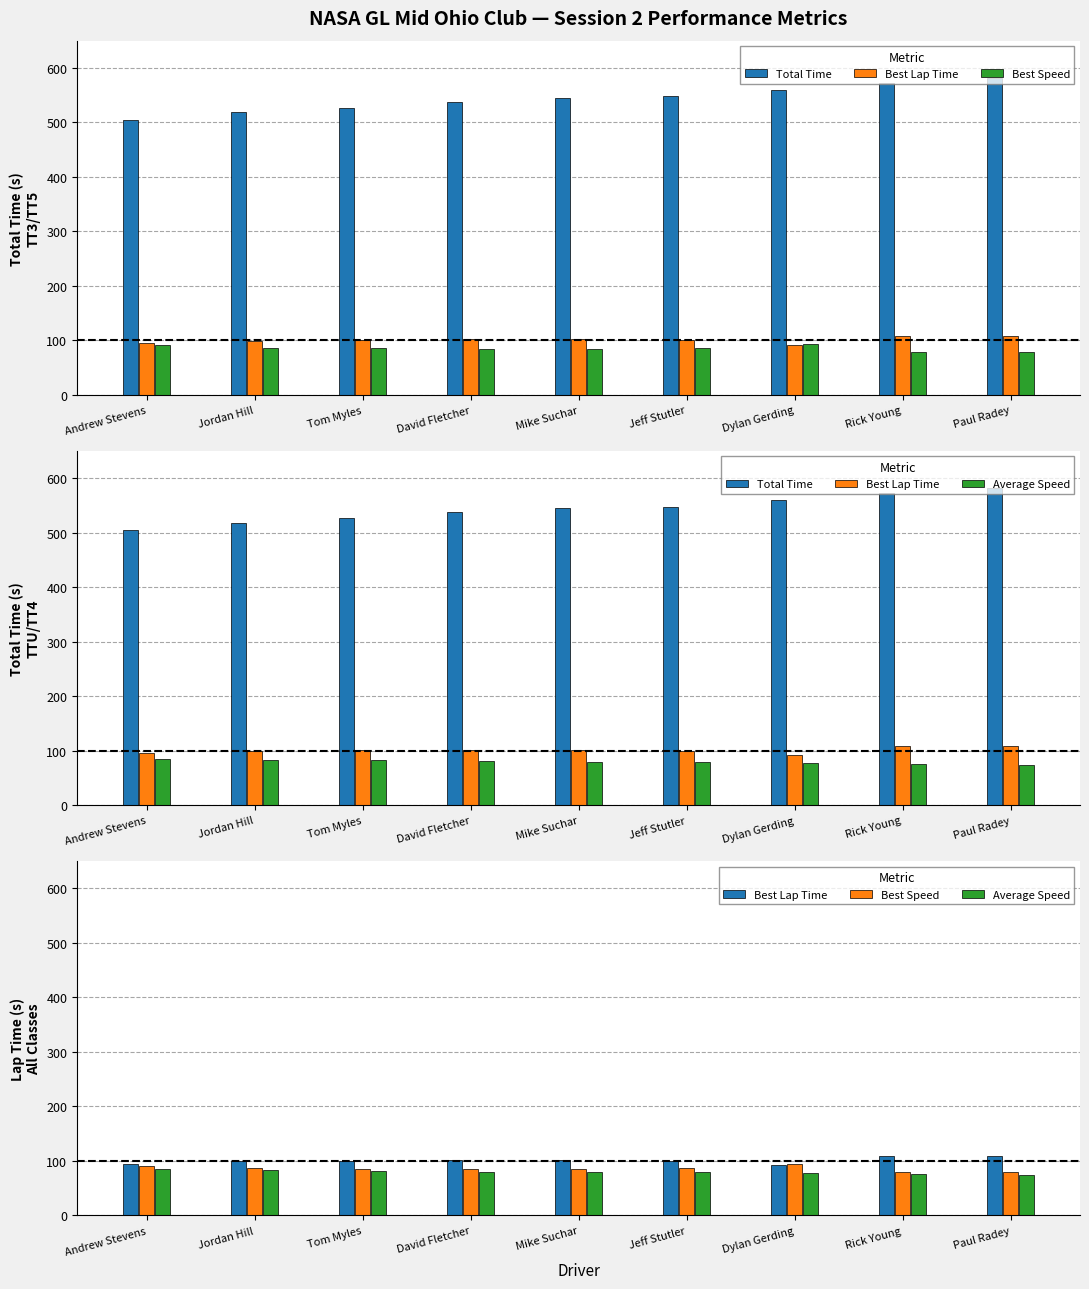

The Average Speed series shows 16.6 at Dylan Gerding. True or false?

False